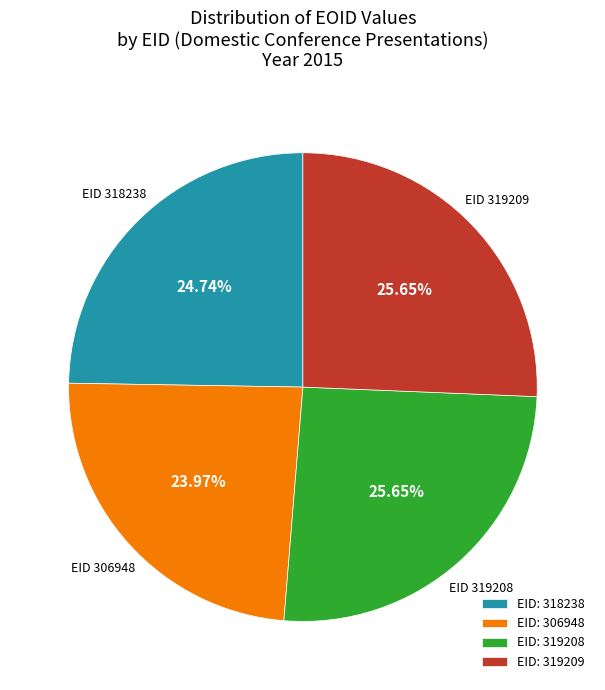

What is the smallest slice in the pie chart?

EID: 306948